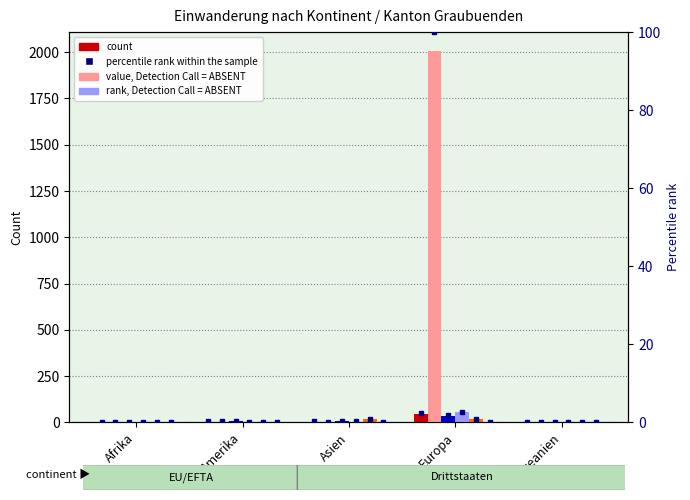

At which category does the chart reach its peak across all series?

Europa